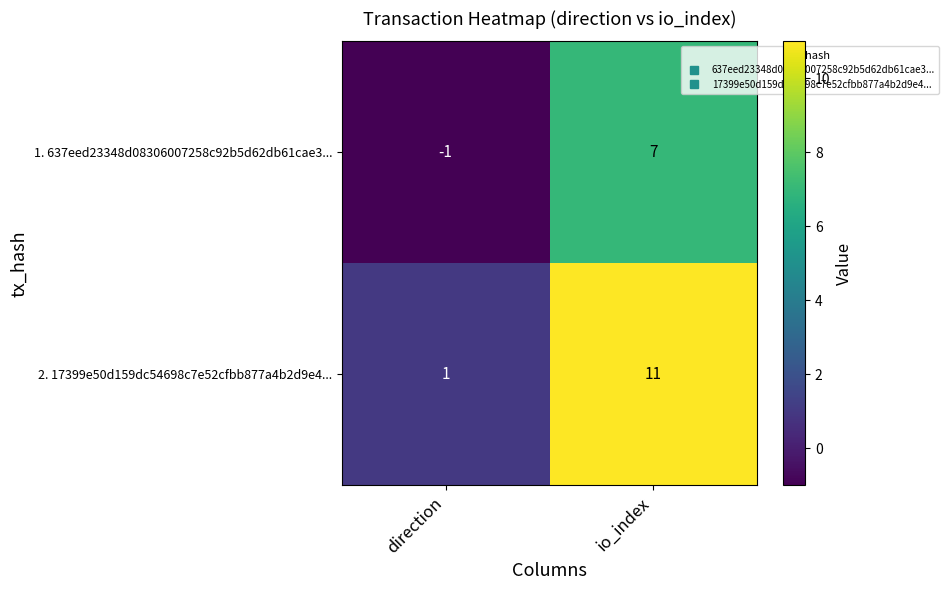

Which series has the largest range (max minus min)?

2. 17399e50d159dc54698c7e52cfbb877a4b2d9e4...